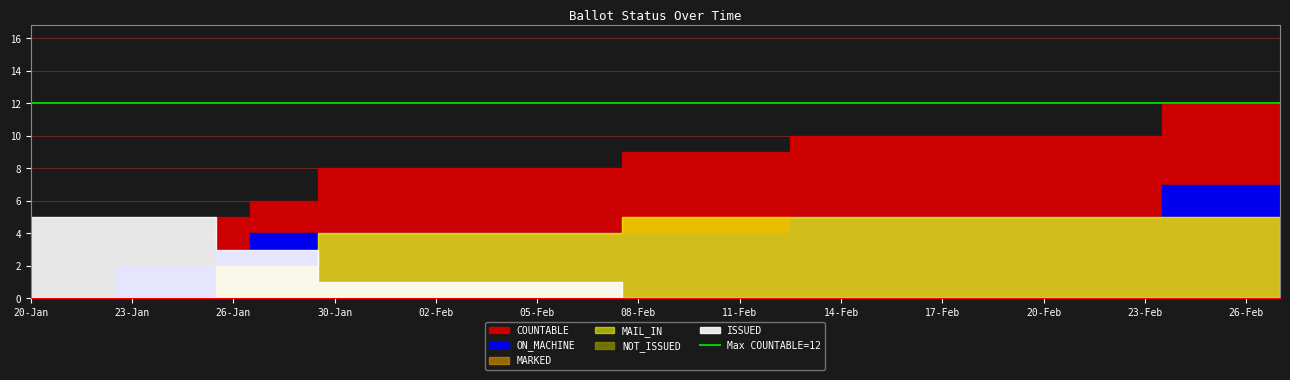

Reading right to left, what are all the values shown in this chart?

COUNTABLE: 12	12	12	12	10	10	10	10	10	10	10	10	10	10	10	9	9	9	9	9	8	8	8	8	8	8	8	8	8	6	6	5	2	2	2	0	0	0
ON_MACHINE: 7	7	7	7	5	5	5	5	5	5	5	5	5	5	5	4	4	4	4	4	4	4	4	4	4	4	4	4	4	4	4	3	2	2	2	0	0	0
MARKED: 5	5	5	5	5	5	5	5	5	5	5	5	5	5	5	5	5	5	5	5	4	4	4	4	4	4	4	4	4	2	2	2	0	0	0	0	0	0
MAIL_IN: 5	5	5	5	5	5	5	5	5	5	5	5	5	5	5	5	5	5	5	5	4	4	4	4	4	4	4	4	4	2	2	2	0	0	0	0	0	0
NOT_ISSUED: 0	0	0	0	0	0	0	0	0	0	0	0	0	0	0	0	0	0	0	0	0	0	0	0	0	0	0	0	0	0	0	0	0	0	0	0	0	0
ISSUED: 0	0	0	0	0	0	0	0	0	0	0	0	0	0	0	0	0	0	0	0	1	1	1	1	1	1	1	1	1	3	3	3	5	5	5	5	5	5